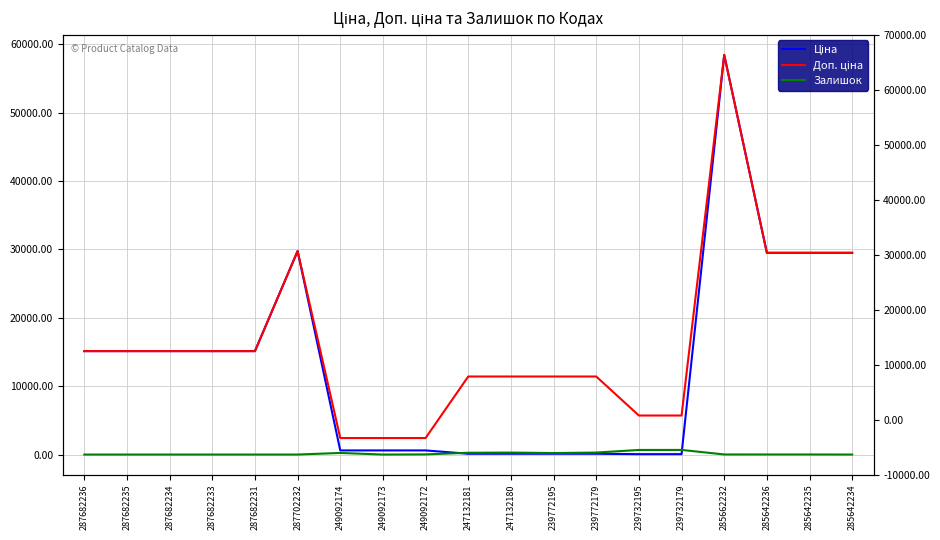

What is the label of the 4th point from the right?

285662232